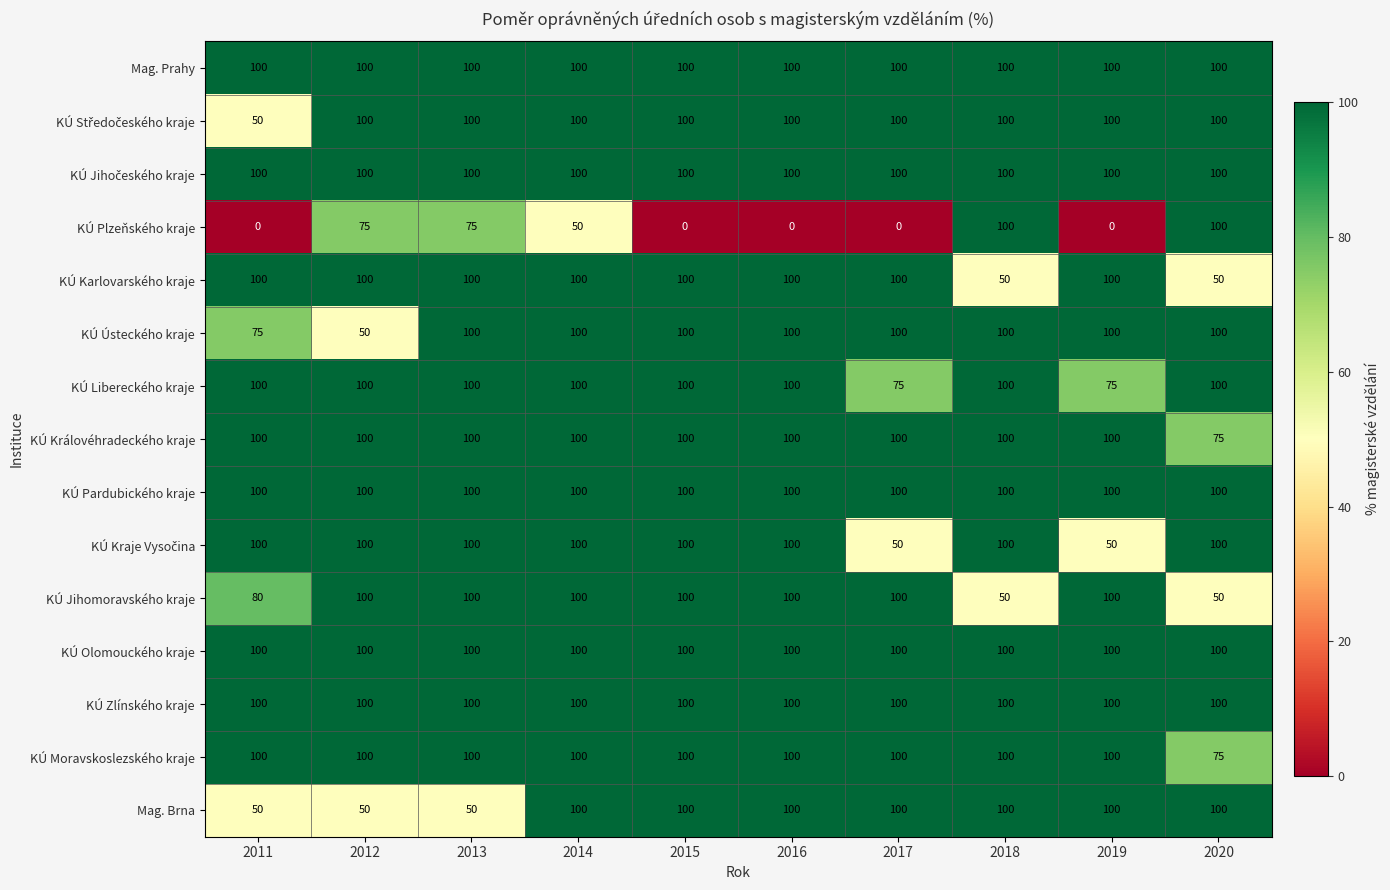

Is it true that KÚ Libereckého kraje equals 49 at 2017?

False